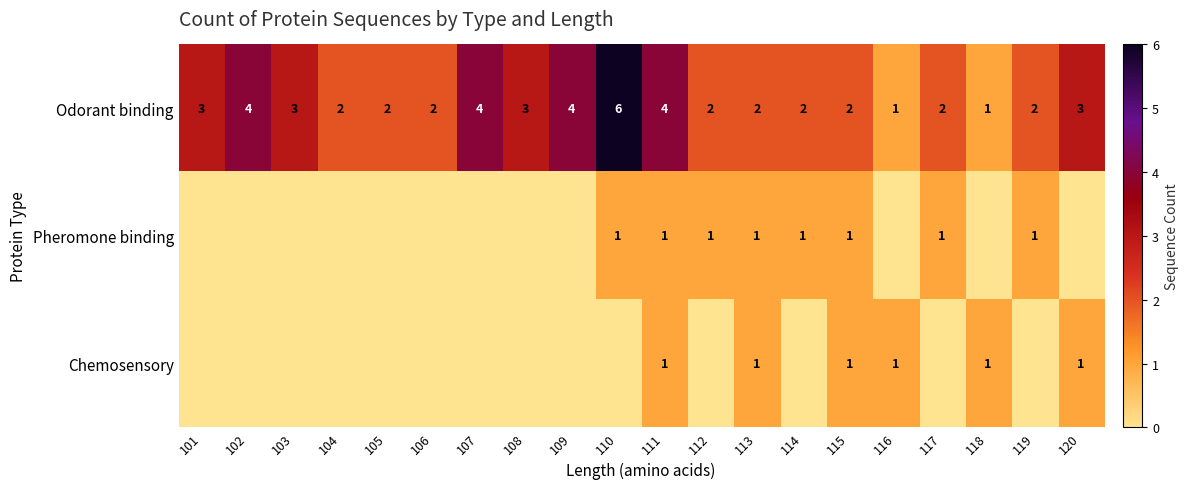

The value of Pheromone binding at 113 is 1. True or false?

True